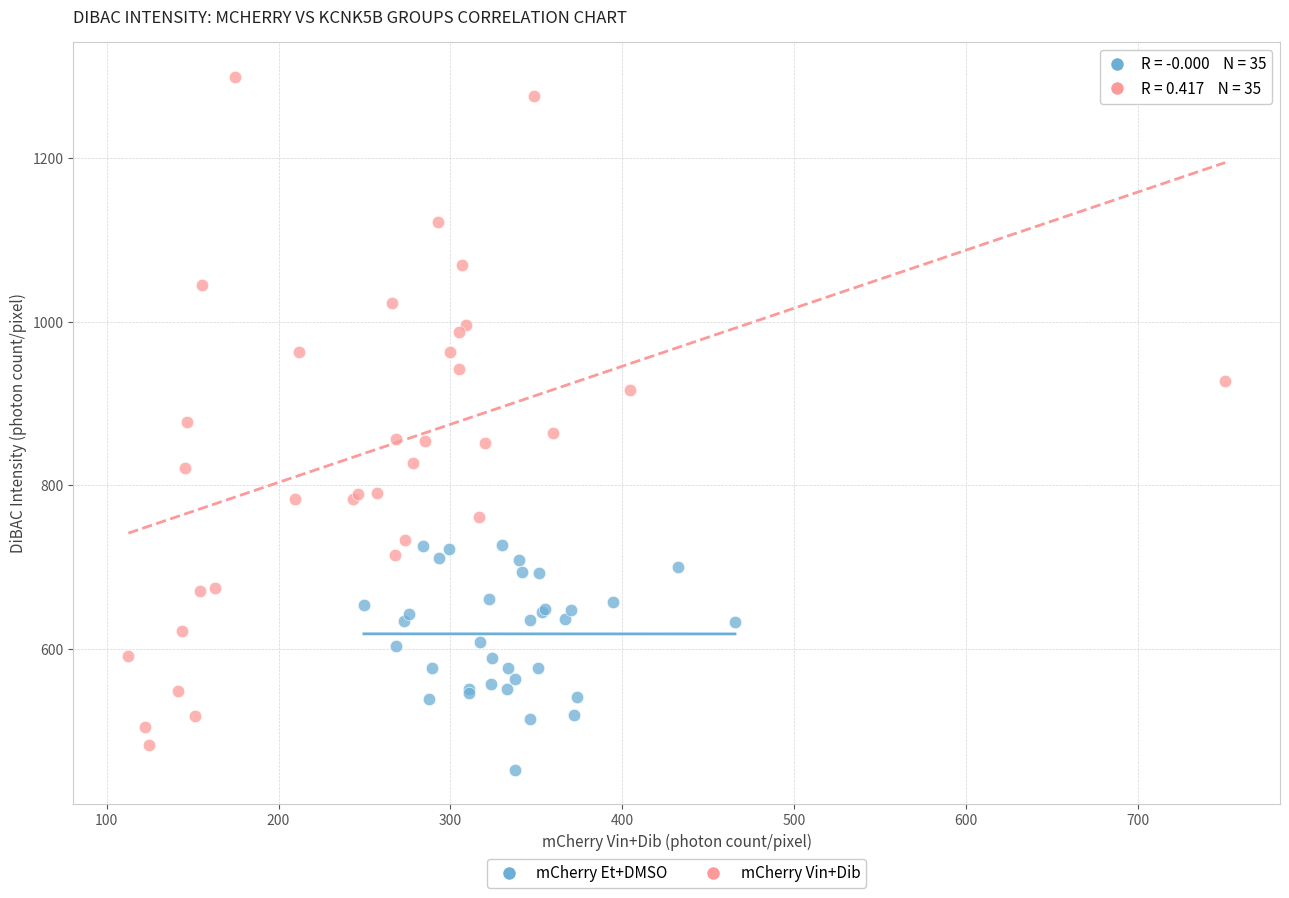

Which series has the largest Y range (max minus min)?

mCherry Vin+Dib